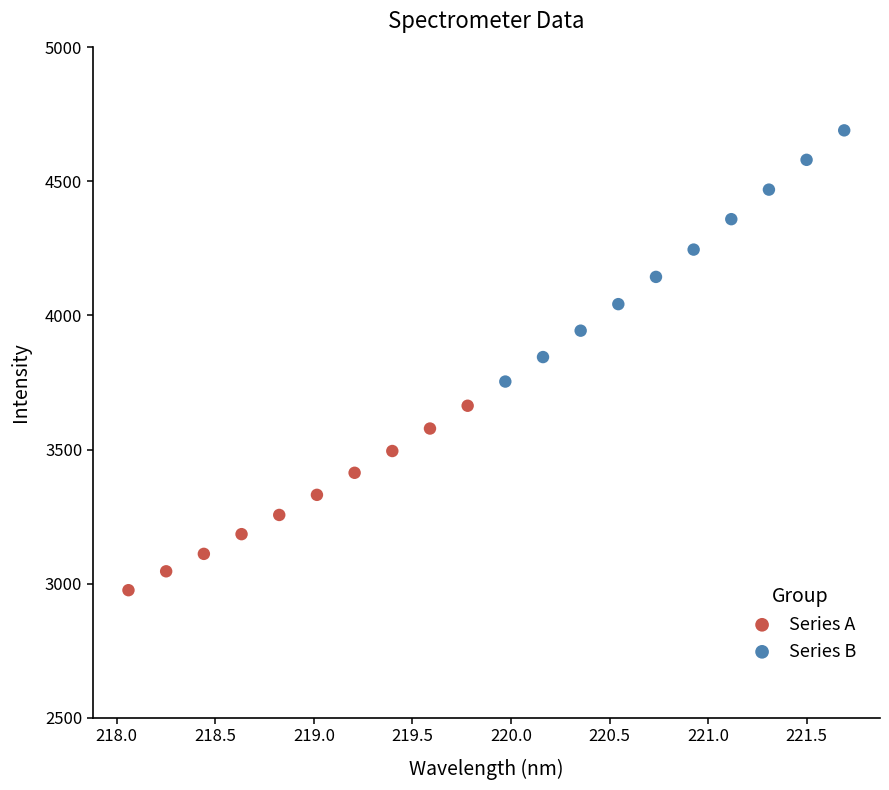

Which series has the largest Y range (max minus min)?

Series B